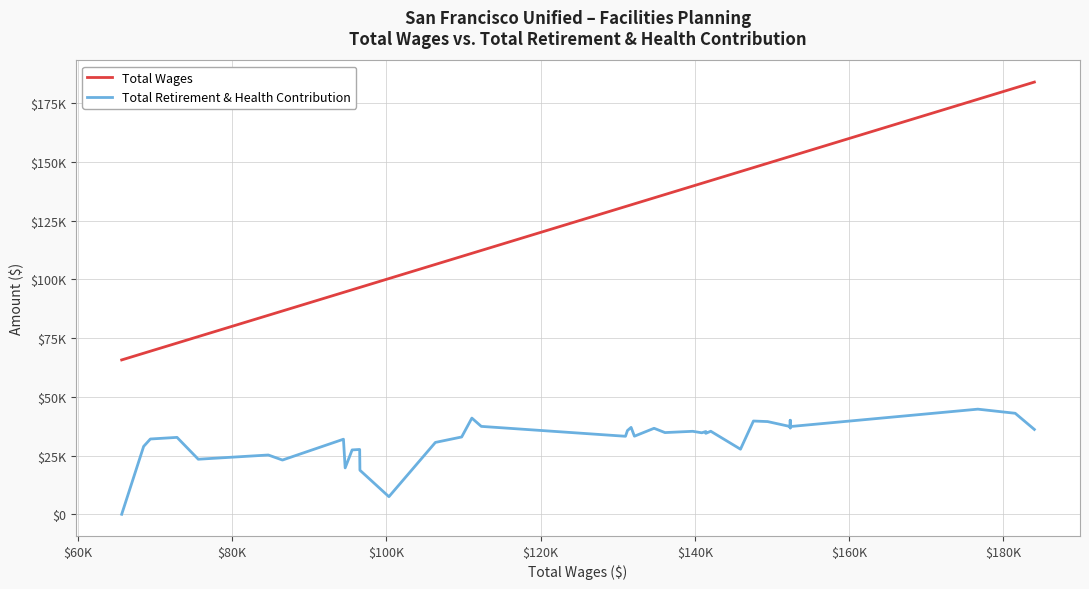

Reading right to left, transcribe all the data shown in this chart.

Total Wages: 184006	181523	176677	152360	152360	152360	152360	149434	147595	145915	142061	141424	141423	140905	139727	139702	136126	134714	132168	131738	131267	131010	112319	111100	109777	106371	100347	96590	96558	95580	94677	94455	86551	84713	76541	75639	72885	69430	68559	65713
Total Retirement & Health Contribution: 36114	42996	44750	37346	40031	36746	37346	39461	39704	27706	35350	34457	35227	34691	35320	35320	34778	36607	33240	36985	35657	33206	37418	40943	32908	30591	7482	18761	27590	27396	19744	31952	23088	25235	23610	23429	32735	32047	28895	0